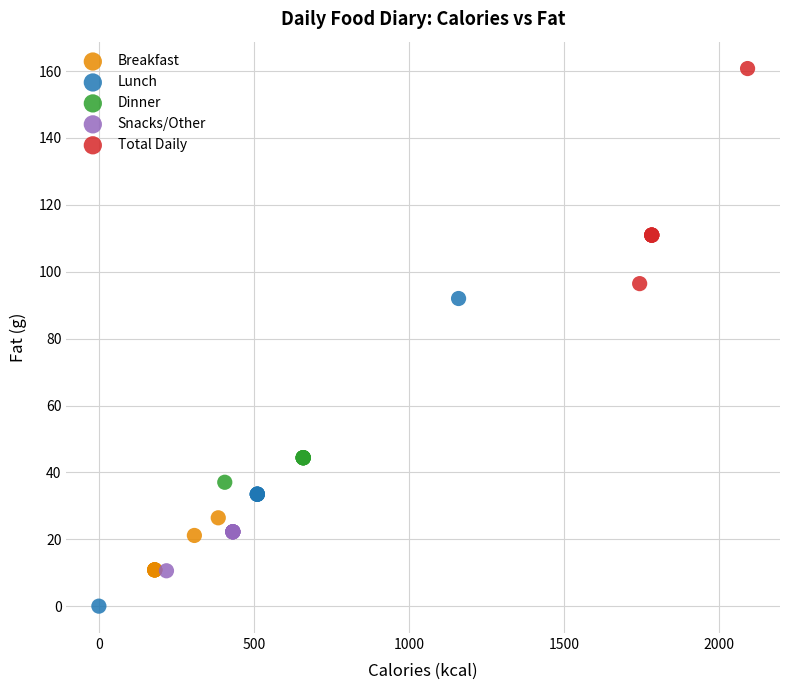

Which series contains the lowest Y value?

Lunch